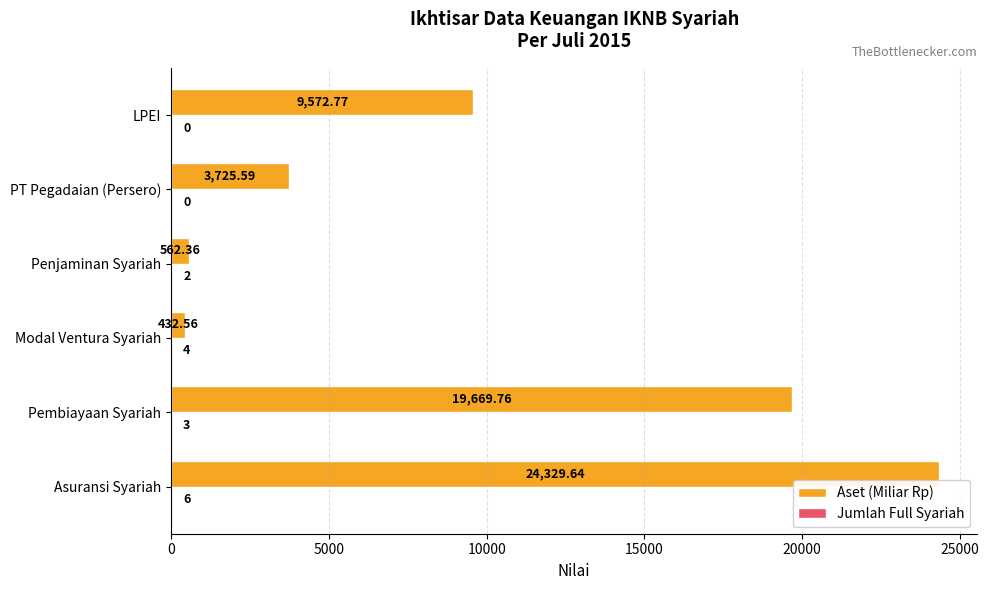

Between Asuransi Syariah and Pembiayaan Syariah, which series saw the biggest shift?

Aset (Miliar Rp)